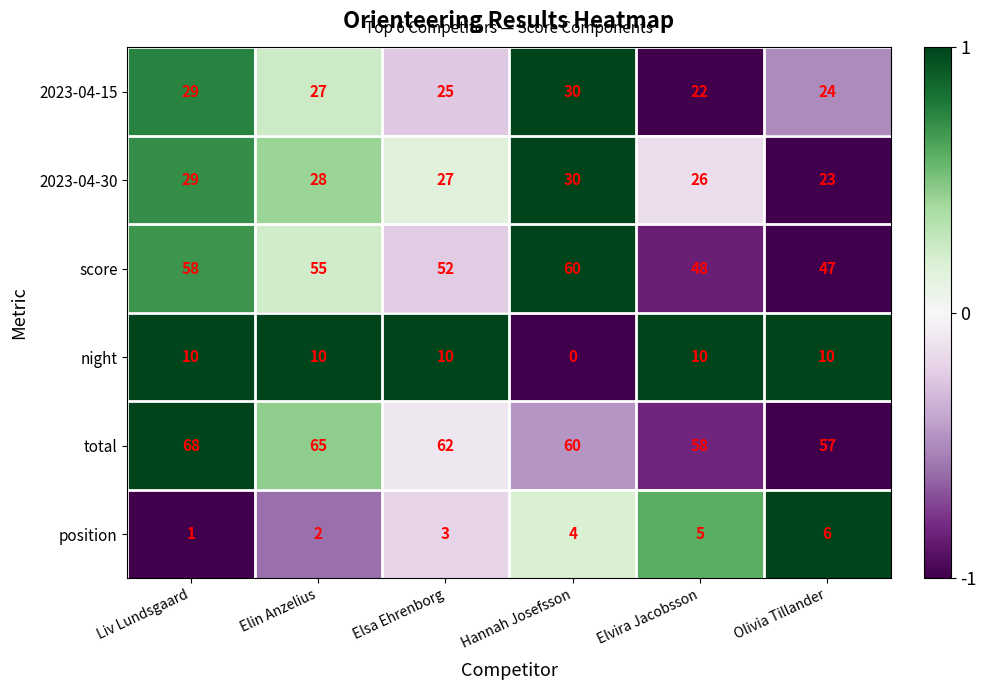

Is it true that 2023-04-30 equals 28 at Elin Anzelius?

True